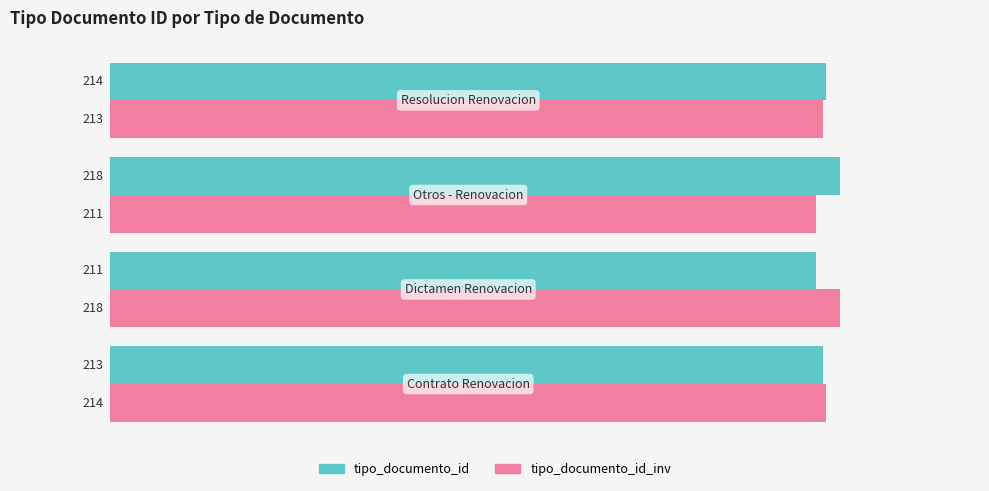

What is the difference between the second highest and minimum values in the tipo_documento_id series?

3